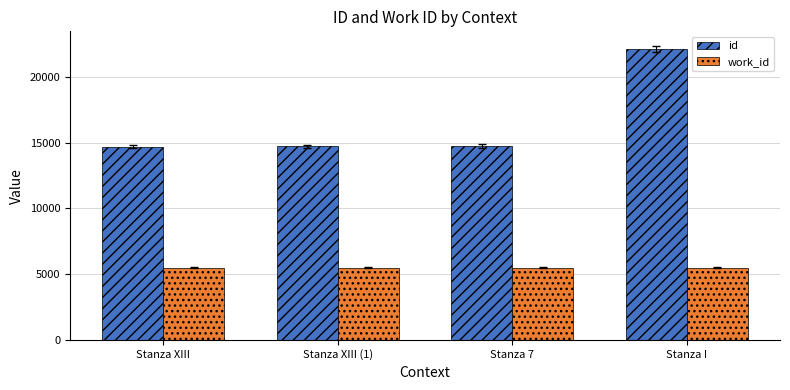

Does the chart contain any negative values?

No